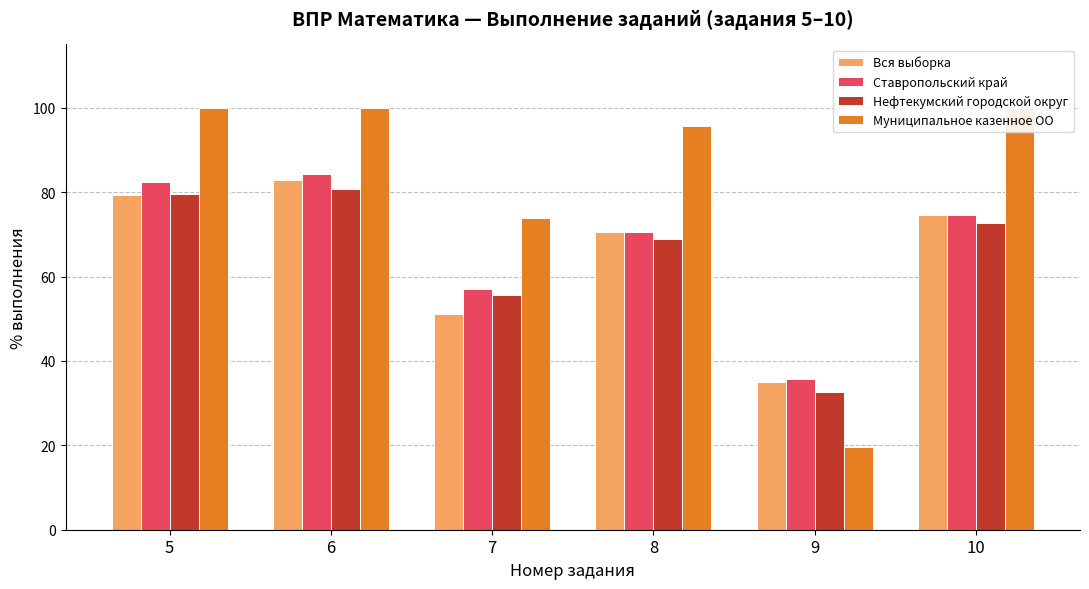

Reading right to left, extract all data points from this chart.

Вся выборка: 74.7	35.0	70.5	51.0	82.9	79.3
Ставропольский край: 74.7	35.6	70.5	57.1	84.2	82.4
Нефтекумский городской округ: 72.7	32.6	68.8	55.7	80.8	79.5
Муниципальное казенное ОО: 100.0	19.6	95.7	73.9	100.0	100.0